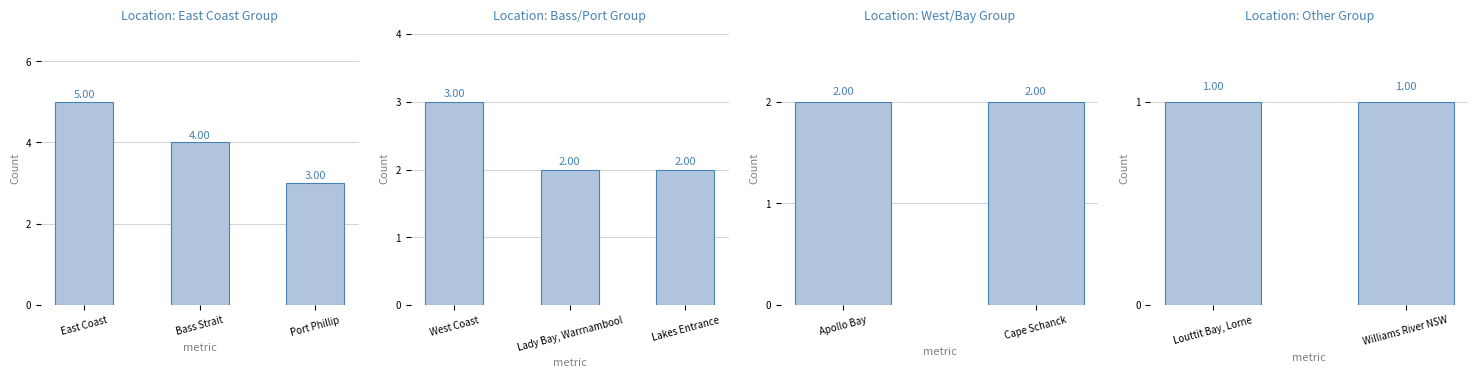

Which label corresponds to the largest value in the chart?

East Coast